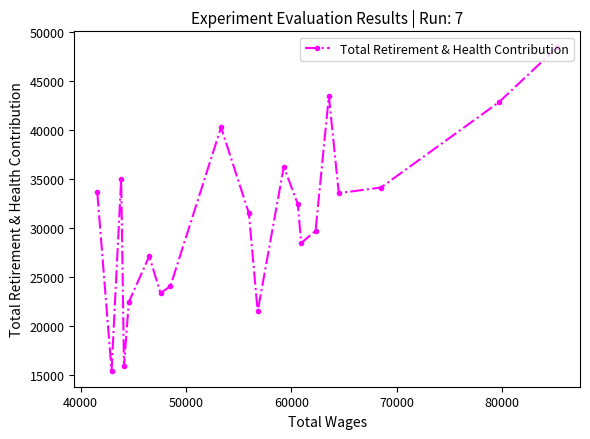

What is the minimum value shown in the chart?

15437